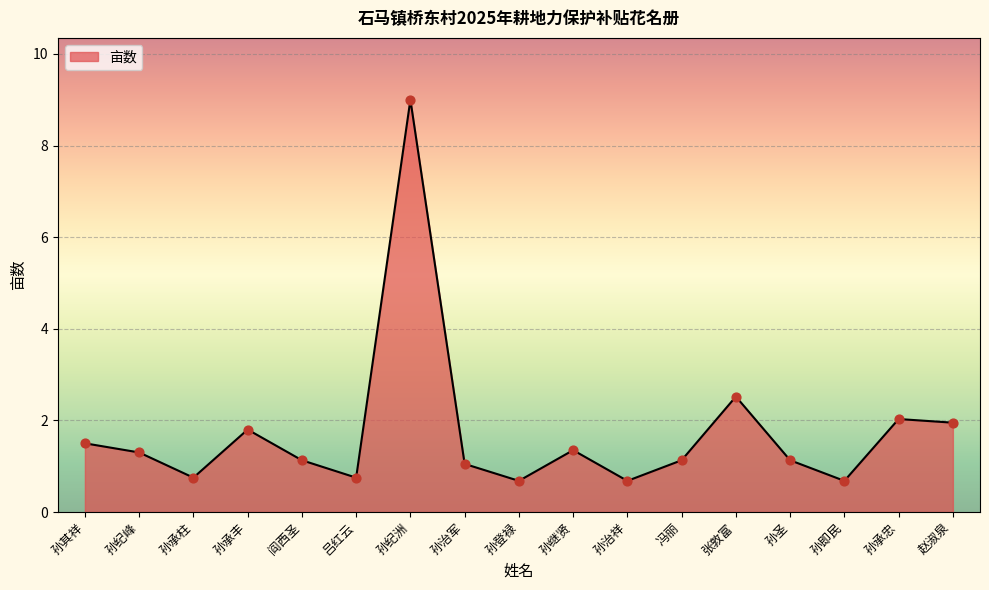

Approximately how many times larger is the value at 孙治军 compared to 孙继贤?

0.8